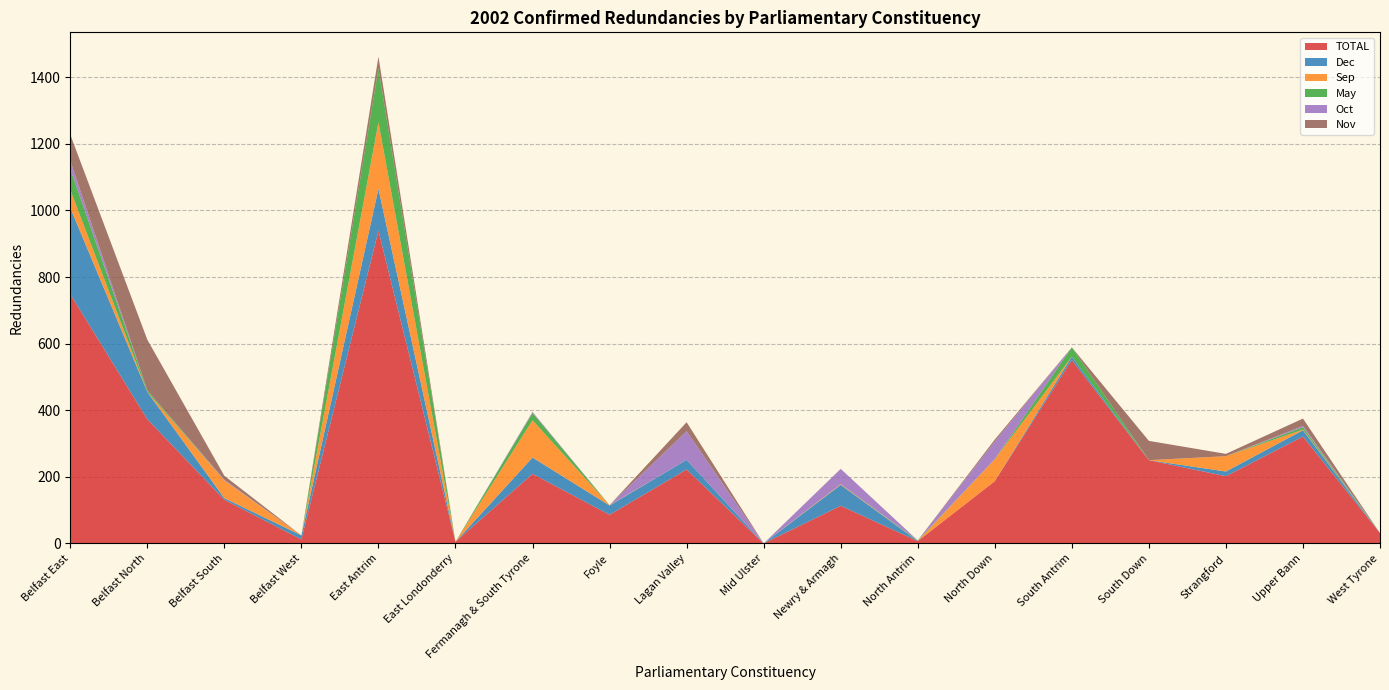

Reading left to right, what are all the values shown in this chart?

TOTAL: 749	373	131	12	939	5	209	86	222	0	113	7	187	551	250	202	321	31
Dec: 259	82	5	12	126	0	49	28	29	0	63	0	0	10	0	14	19	0
Sep: 54	0	53	0	200	0	112	1	0	0	2	0	66	0	0	46	2	0
May: 63	5	0	0	162	0	22	0	0	0	0	2	0	28	0	0	7	0
Oct: 25	0	2	0	0	0	3	0	86	0	46	0	53	0	0	0	4	0
Nov: 78	152	12	0	35	0	0	0	27	0	0	0	6	0	58	7	22	0